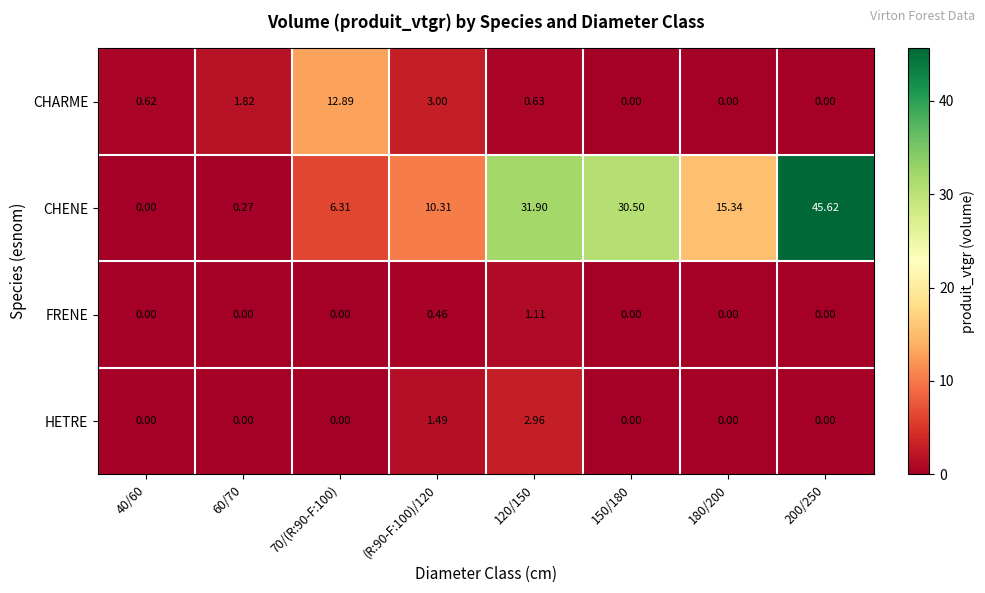

Which series has the largest total across all categories?

CHENE